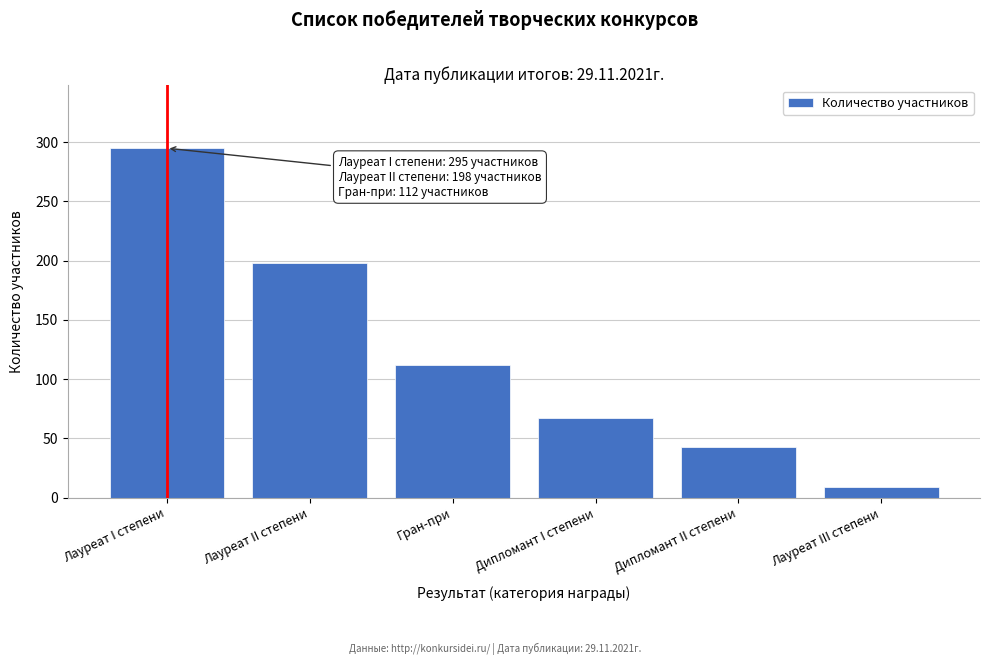

Reading left to right, list all the values displayed in this chart.

Лауреат I степени=295	Лауреат II степени=198	Гран-при=112	Дипломант I степени=67	Дипломант II степени=43	Лауреат III степени=9